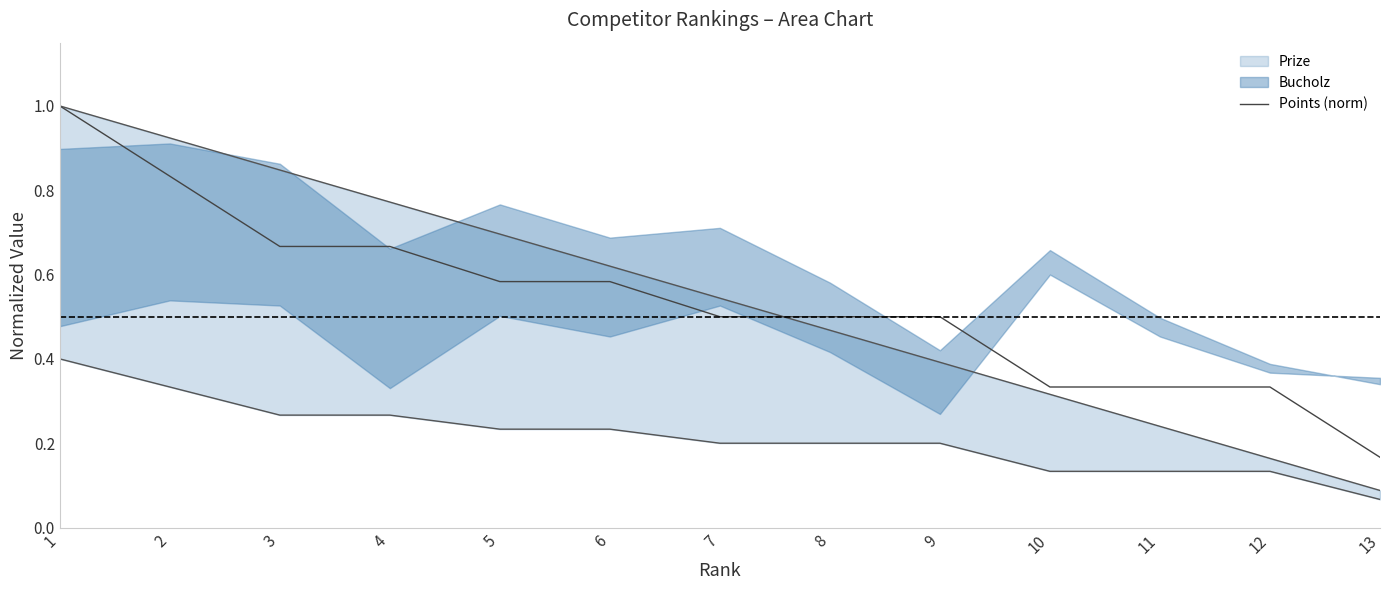

What is the sum of all values?

7.0